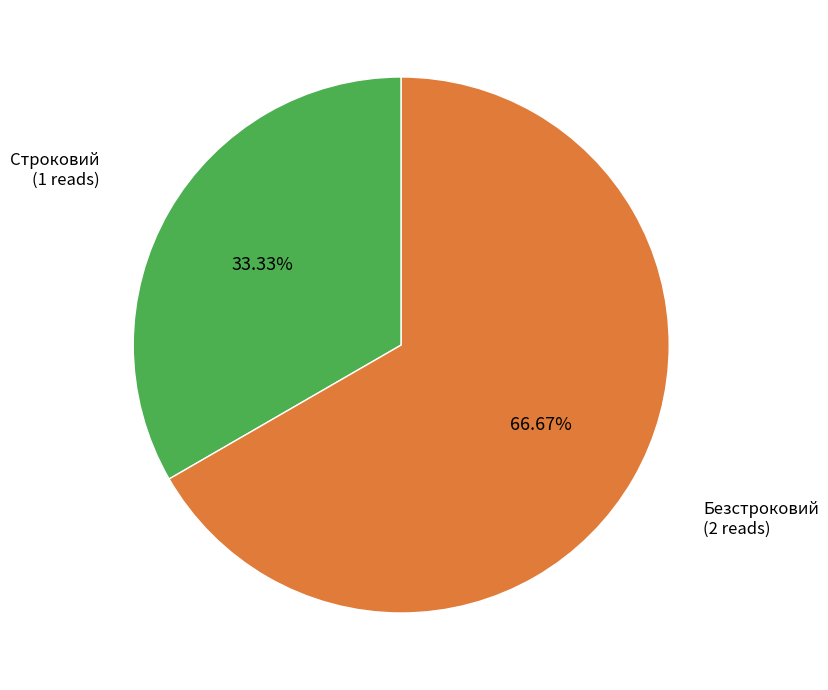

What percentage is the Безстроковий slice, to the nearest percent?

67%